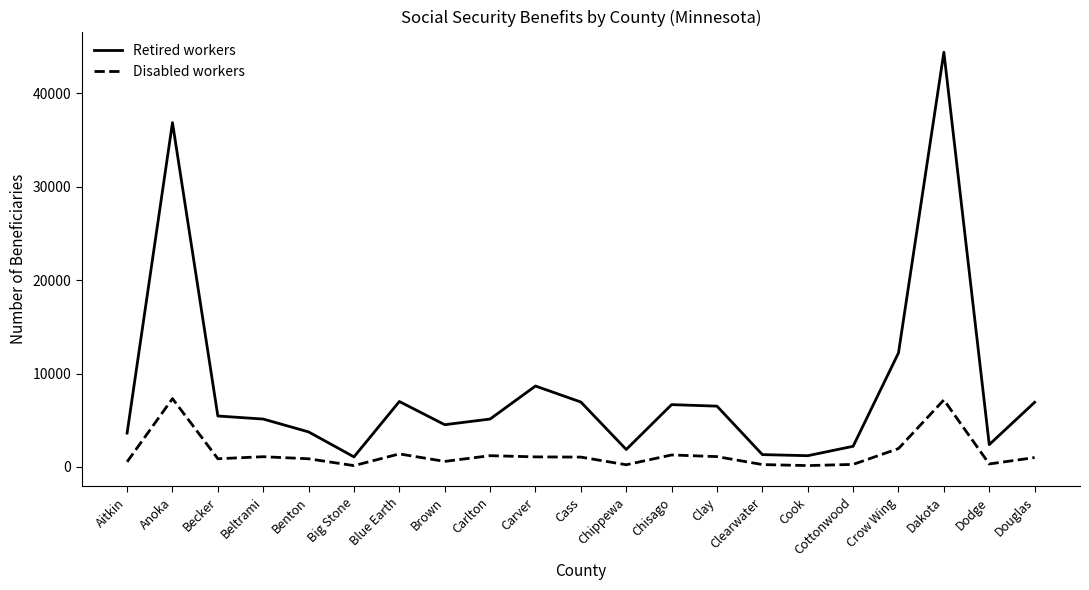

What is the greatest value displayed?

44410